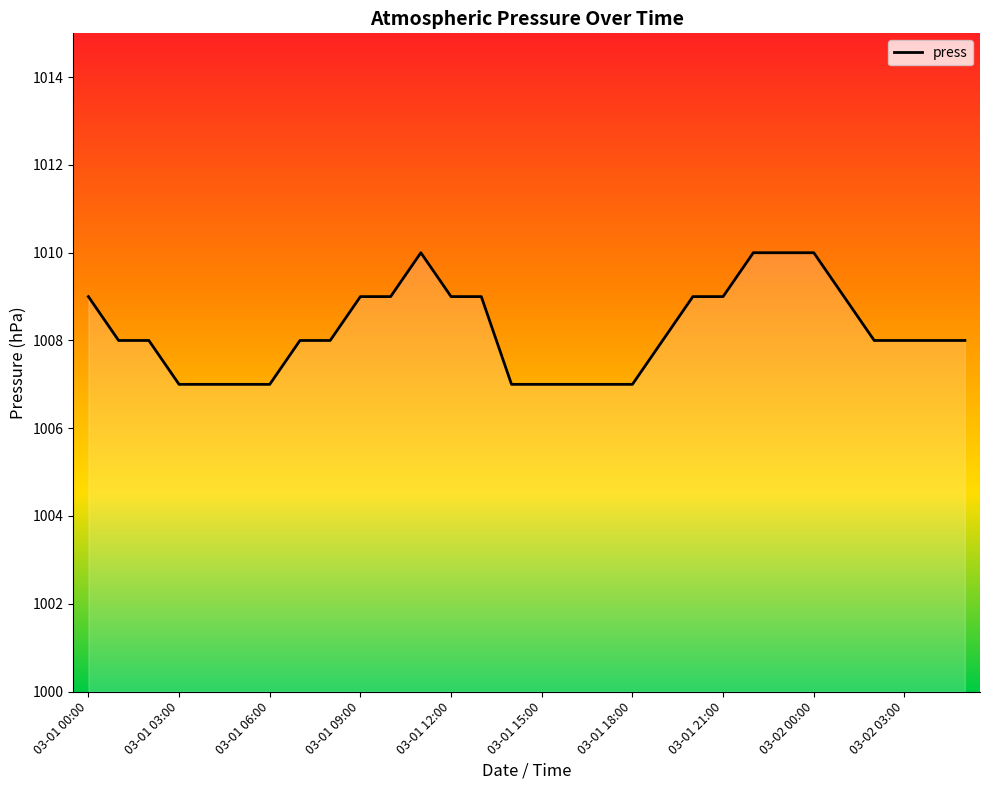

What is the difference between the maximum and minimum values?

3